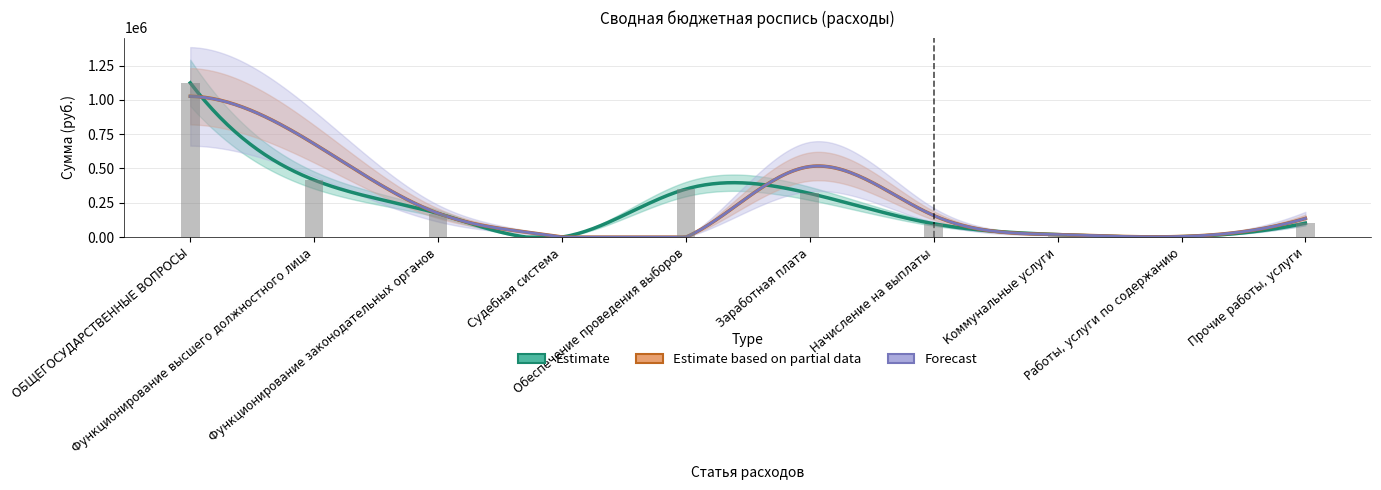

What are all the series names shown in the legend?

Estimate, Estimate based on partial data, Forecast